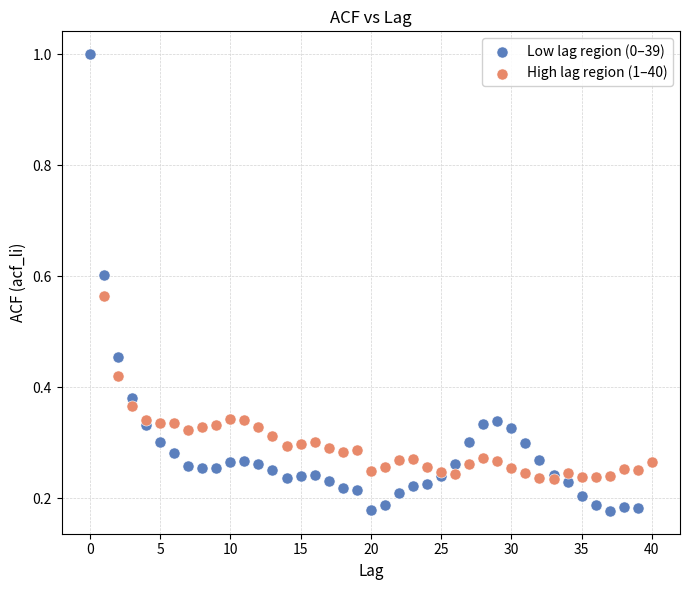

Which series contains the highest Y value?

Low lag region (0–39)